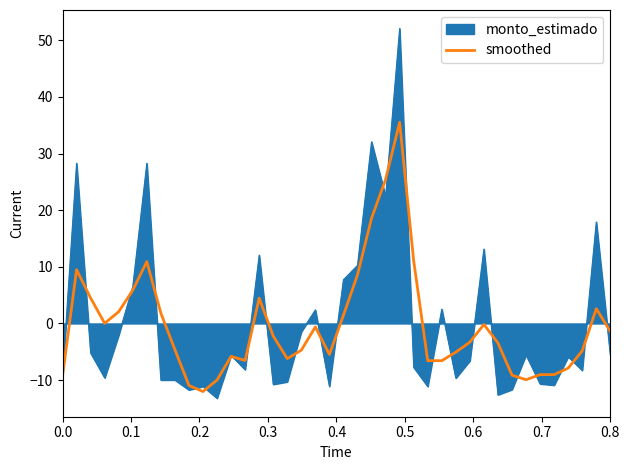

Which series has the widest spread of values?

monto_estimado